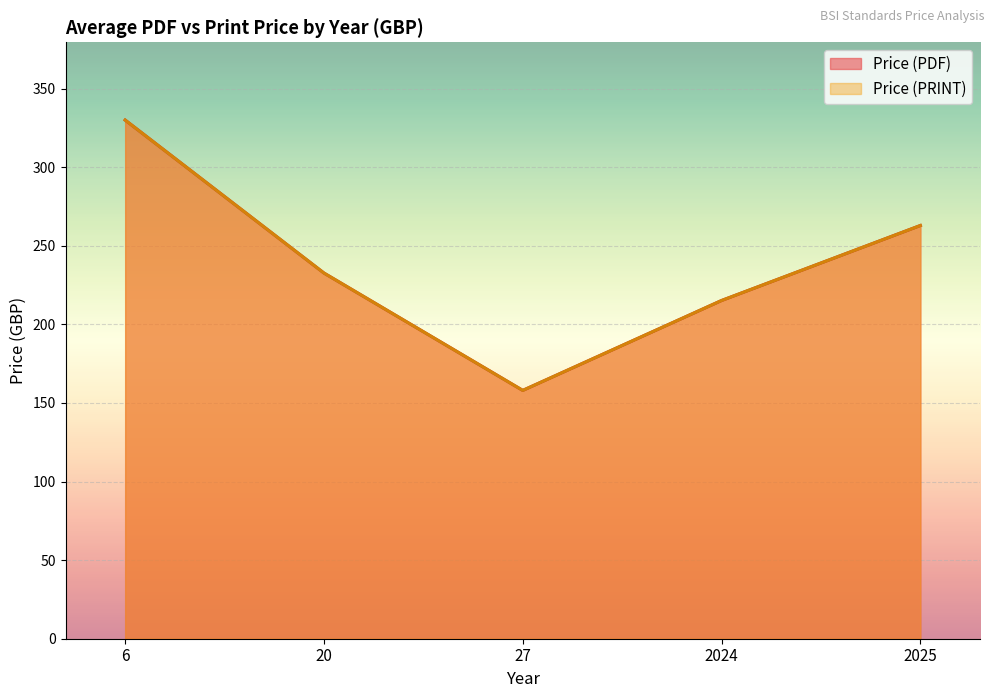

True or false: Price (PRINT) and Price (PDF) intersect in this chart.

False